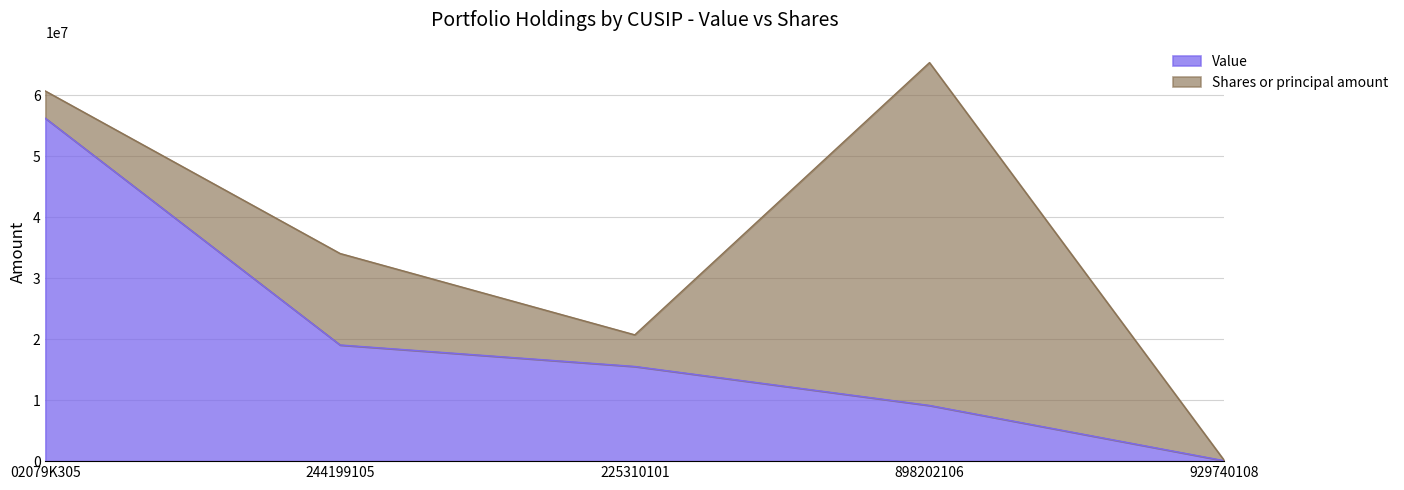

Reading left to right, transcribe the values for Value.

02079K305=56210000.0	244199105=19045000.0	225310101=15523000.0	898202106=9132000.0	929740108=71000.0